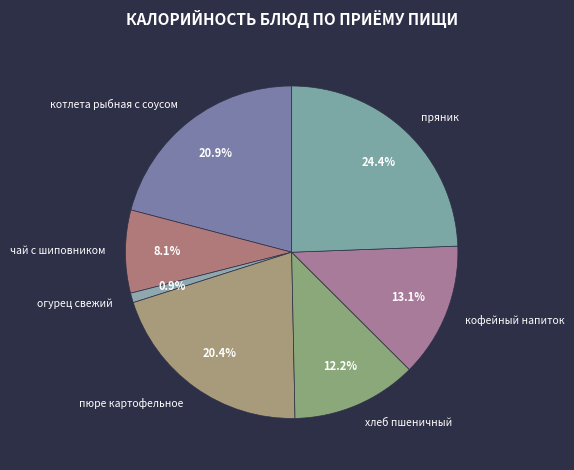

Which slice is the smallest?

огурец свежий